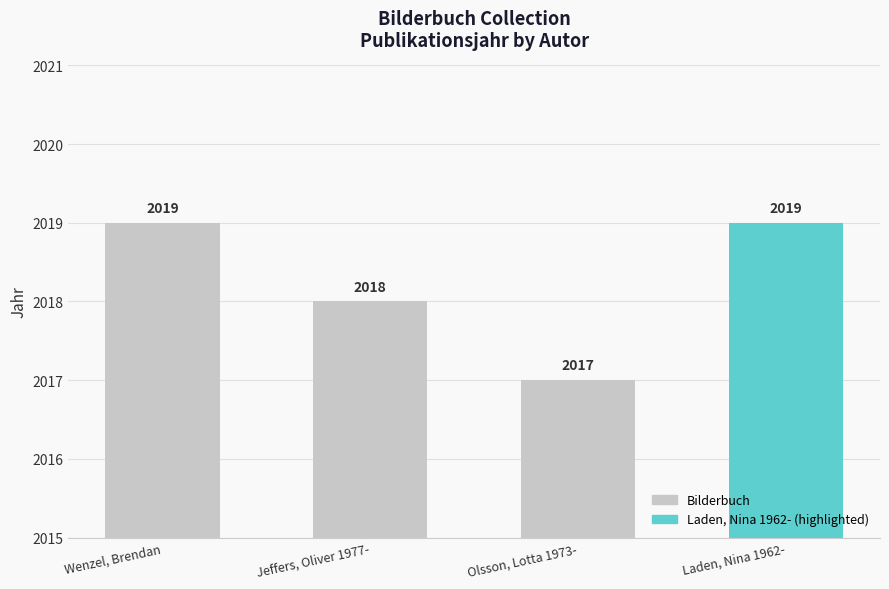

Reading left to right, list all the values displayed in this chart.

Wenzel, Brendan=2019	Jeffers, Oliver 1977-=2018	Olsson, Lotta 1973-=2017	Laden, Nina 1962-=2019